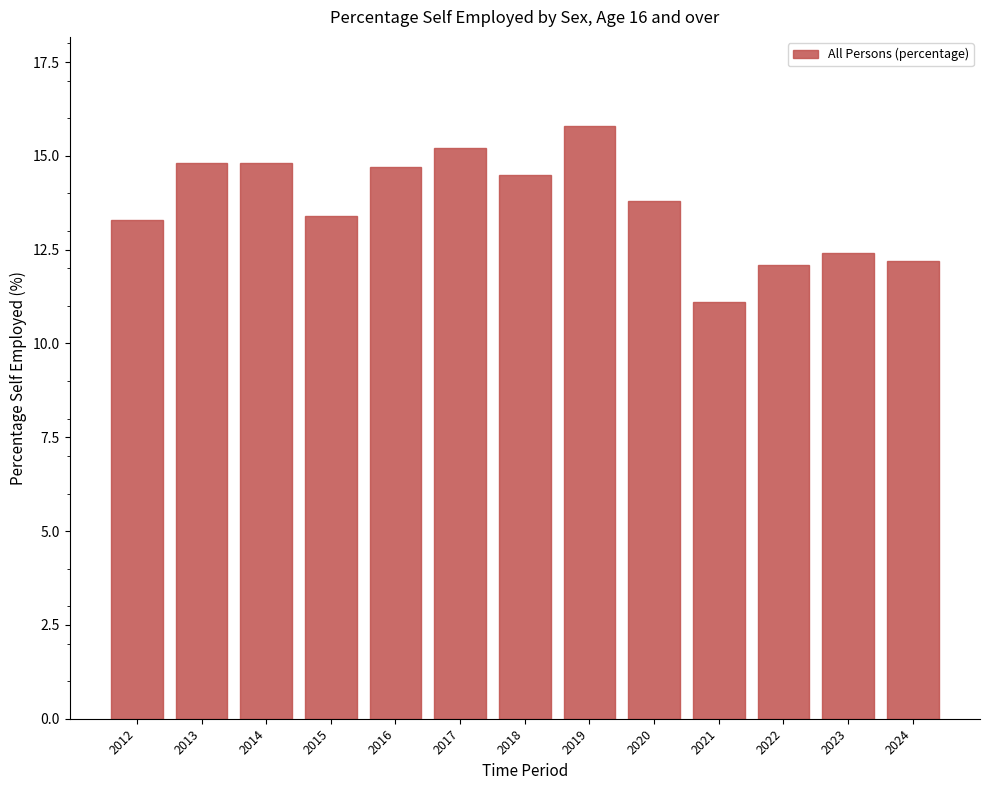

At which category does the chart reach its peak across all series?

2019